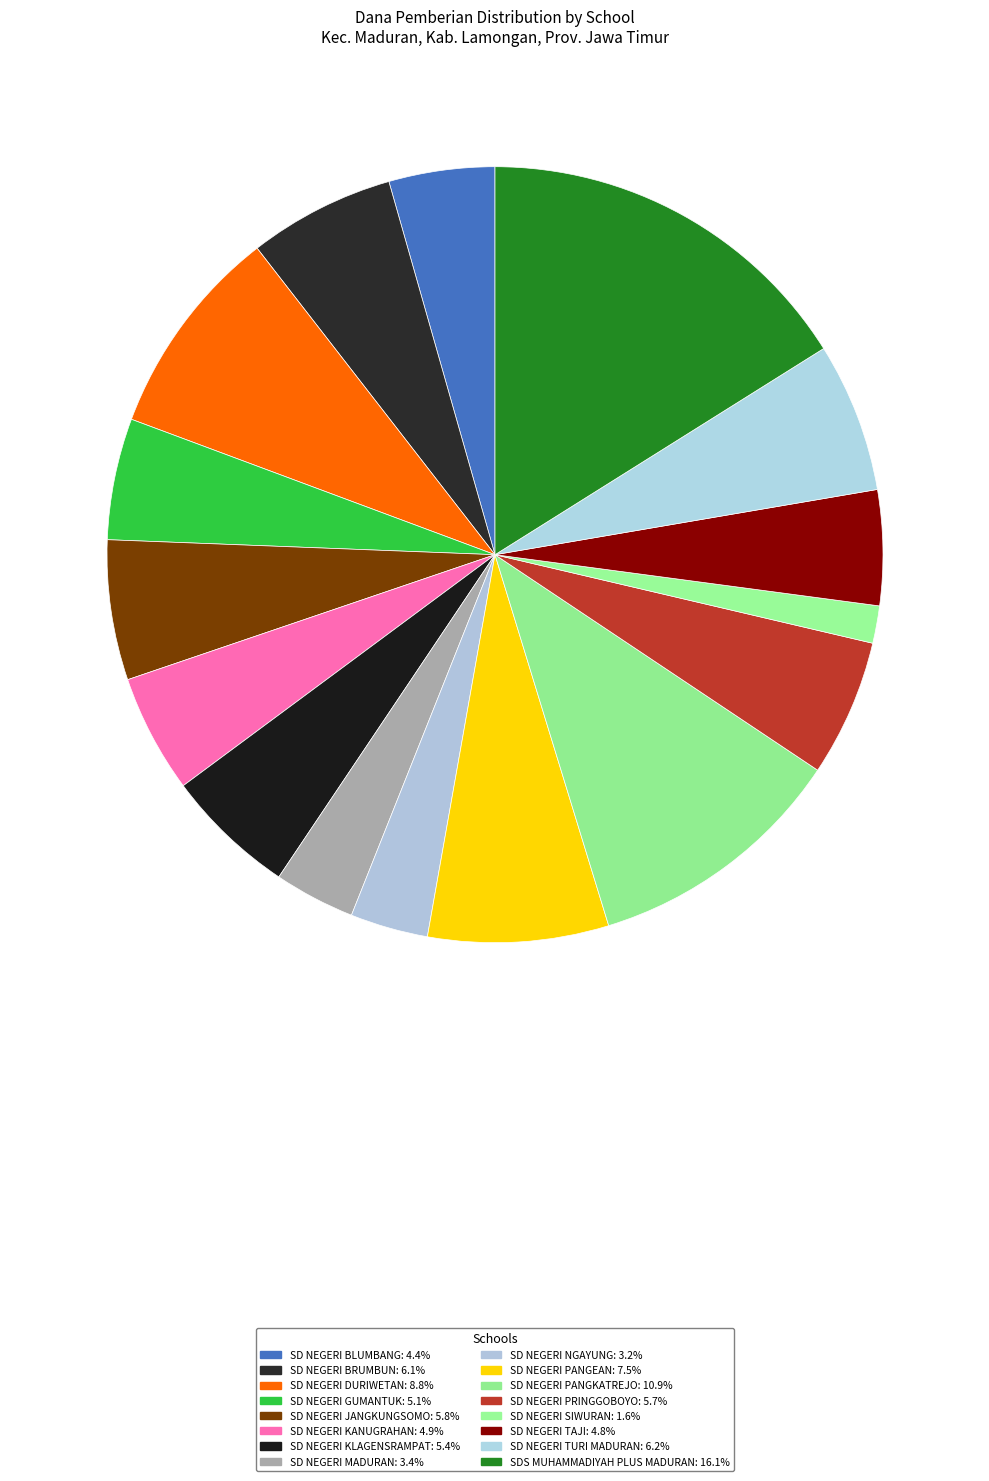

To the nearest percent, what portion does SD NEGERI TURI MADURAN represent?

6%